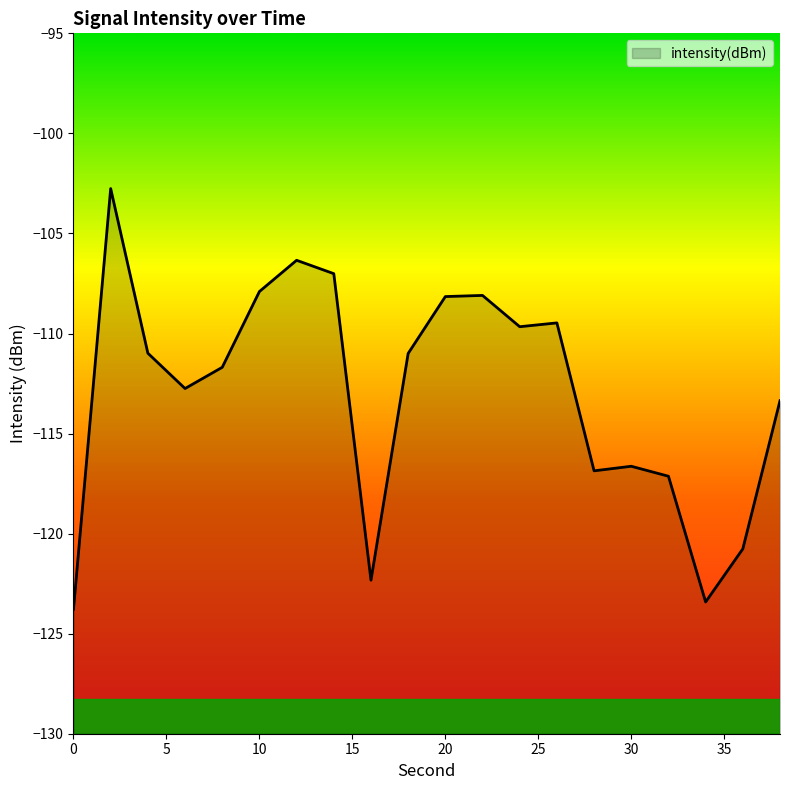

What is the difference between the values at 24 and 20?

1.5